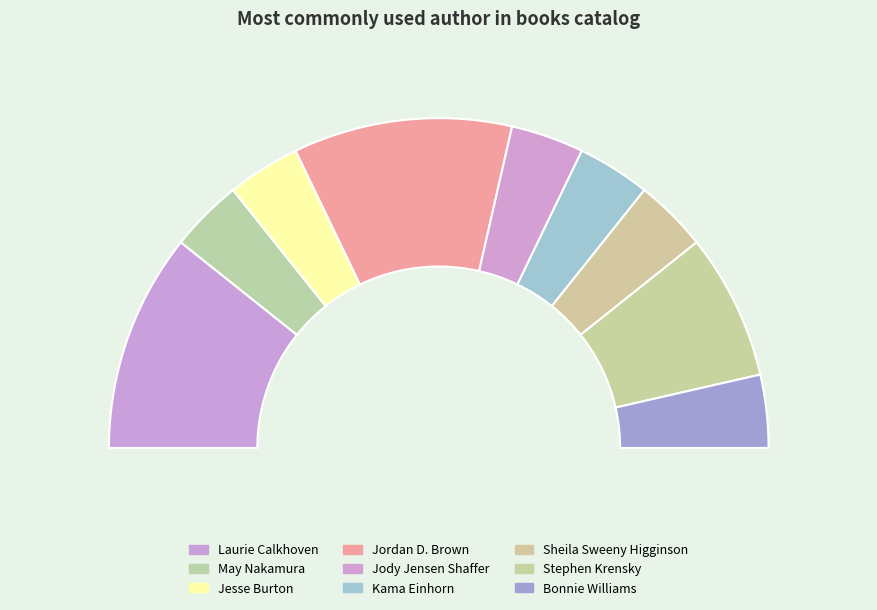

How many slices are in this pie chart?

9